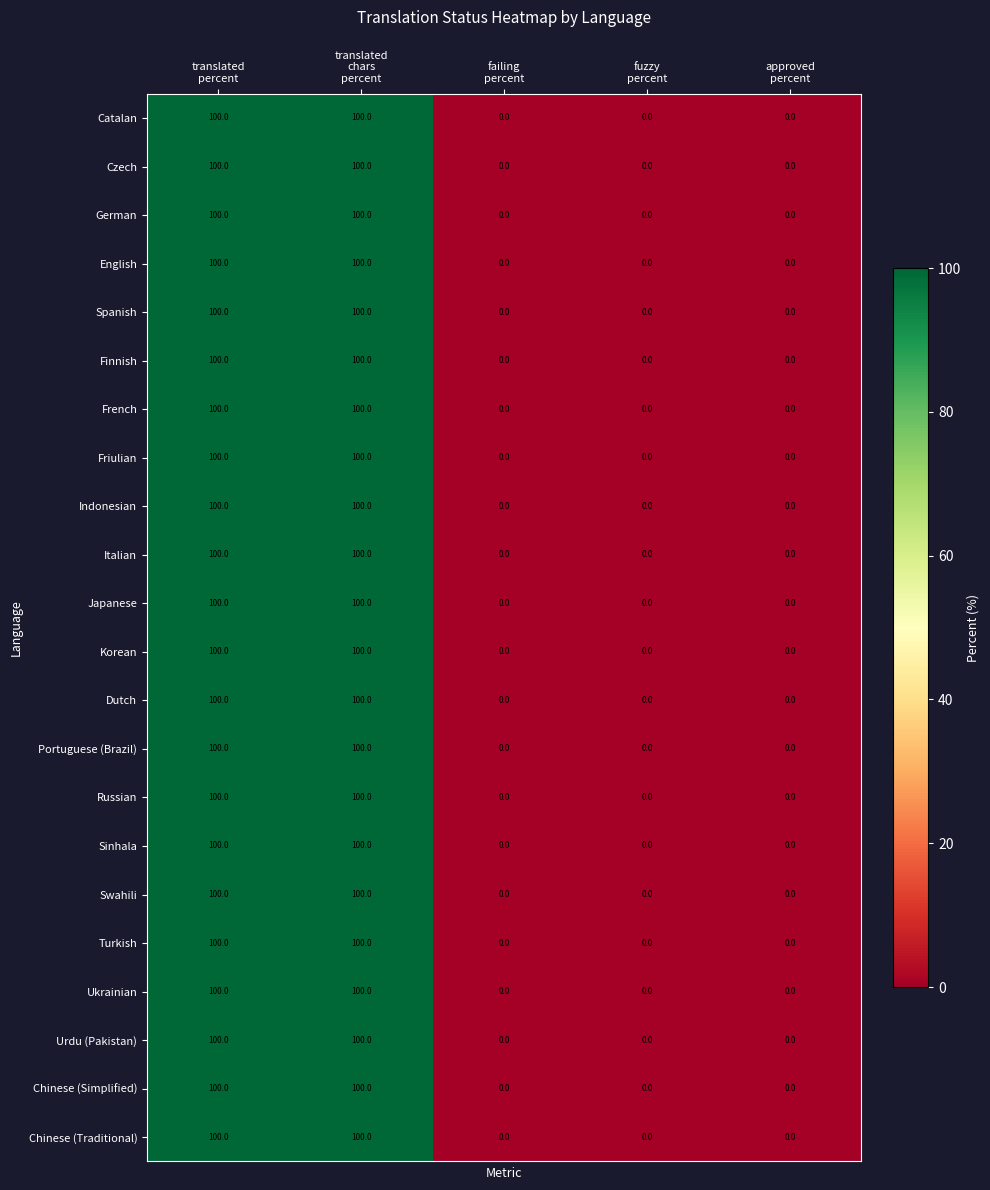

What is the difference between the second highest and minimum values in the Sinhala series?

100